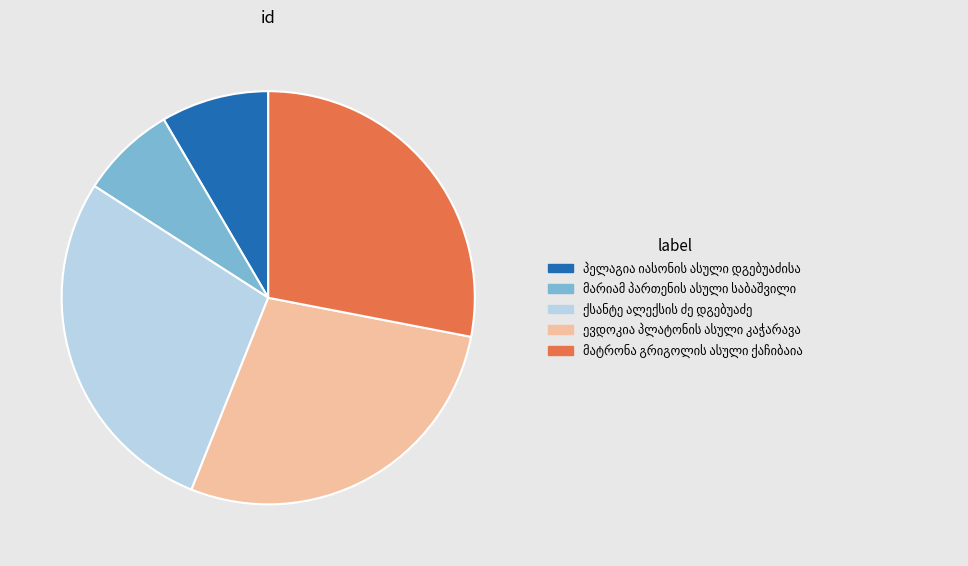

Does any single category account for the majority?

No